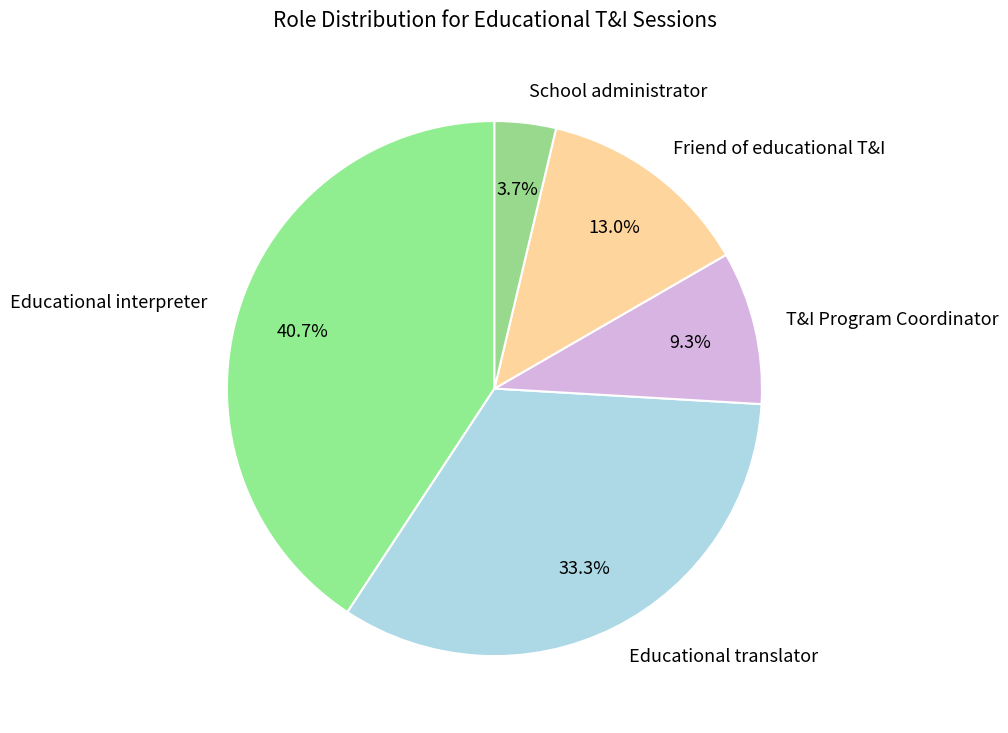

Which slice is the smallest?

School administrator